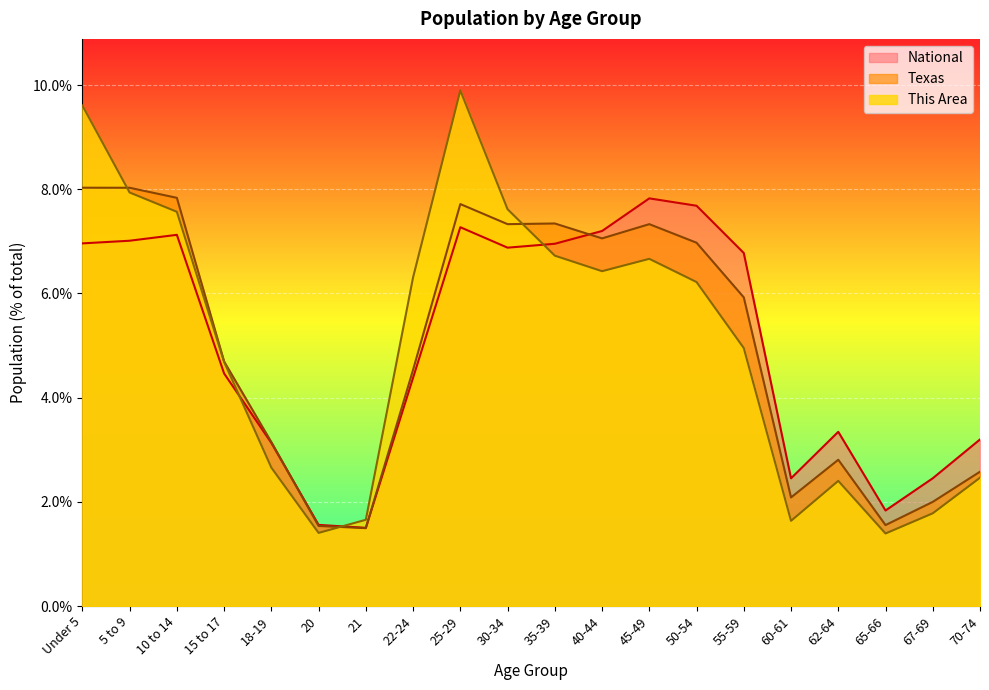

Which category has the highest value in the Texas series?

Under 5